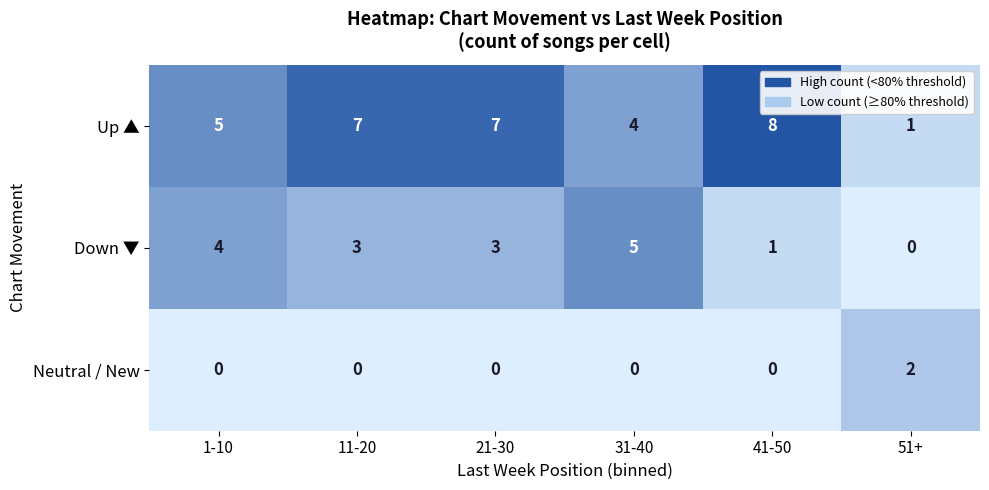

Rank the series by their maximum value, from highest to lowest.

Up ▲, Down ▼, Neutral / New